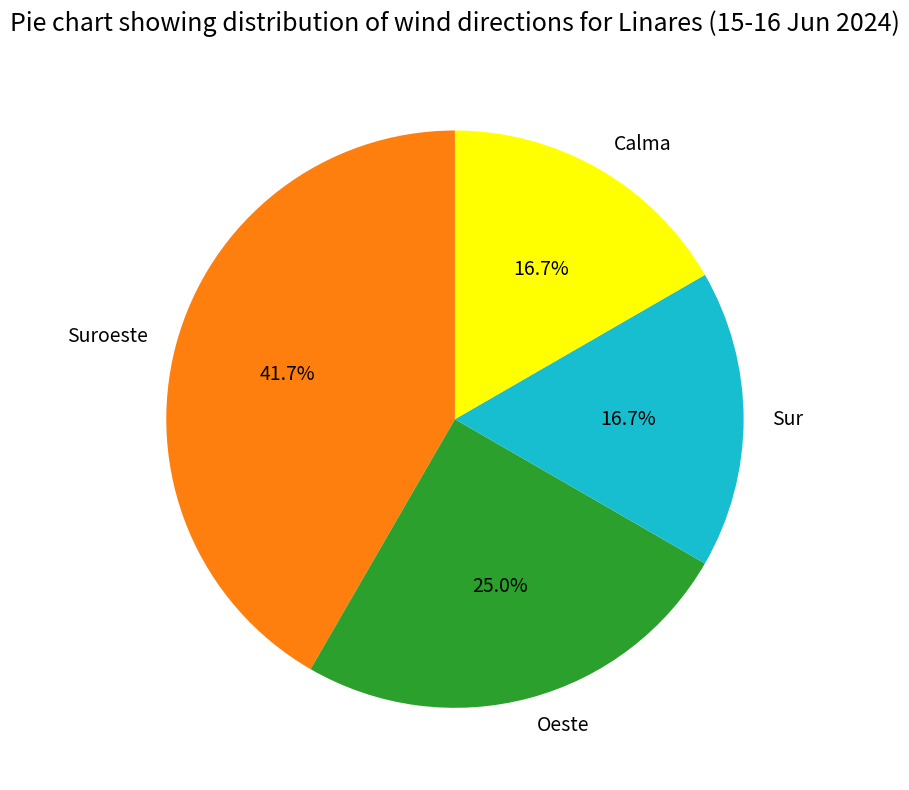

Is Oeste the majority of the pie?

No